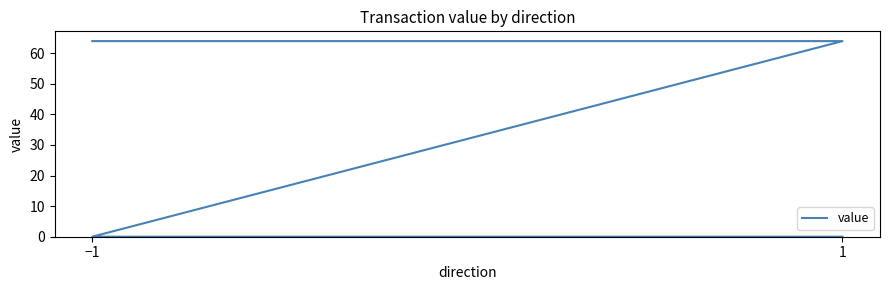

What value does the data have at 1?

64.0